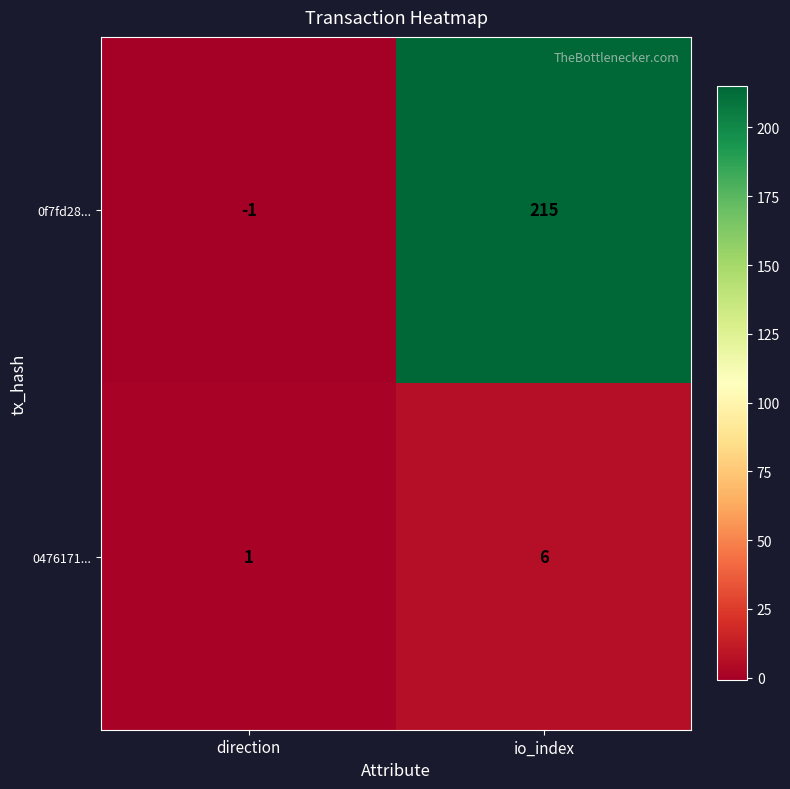

Rank the series at direction from lowest to highest value.

0f7fd28..., 0476171...